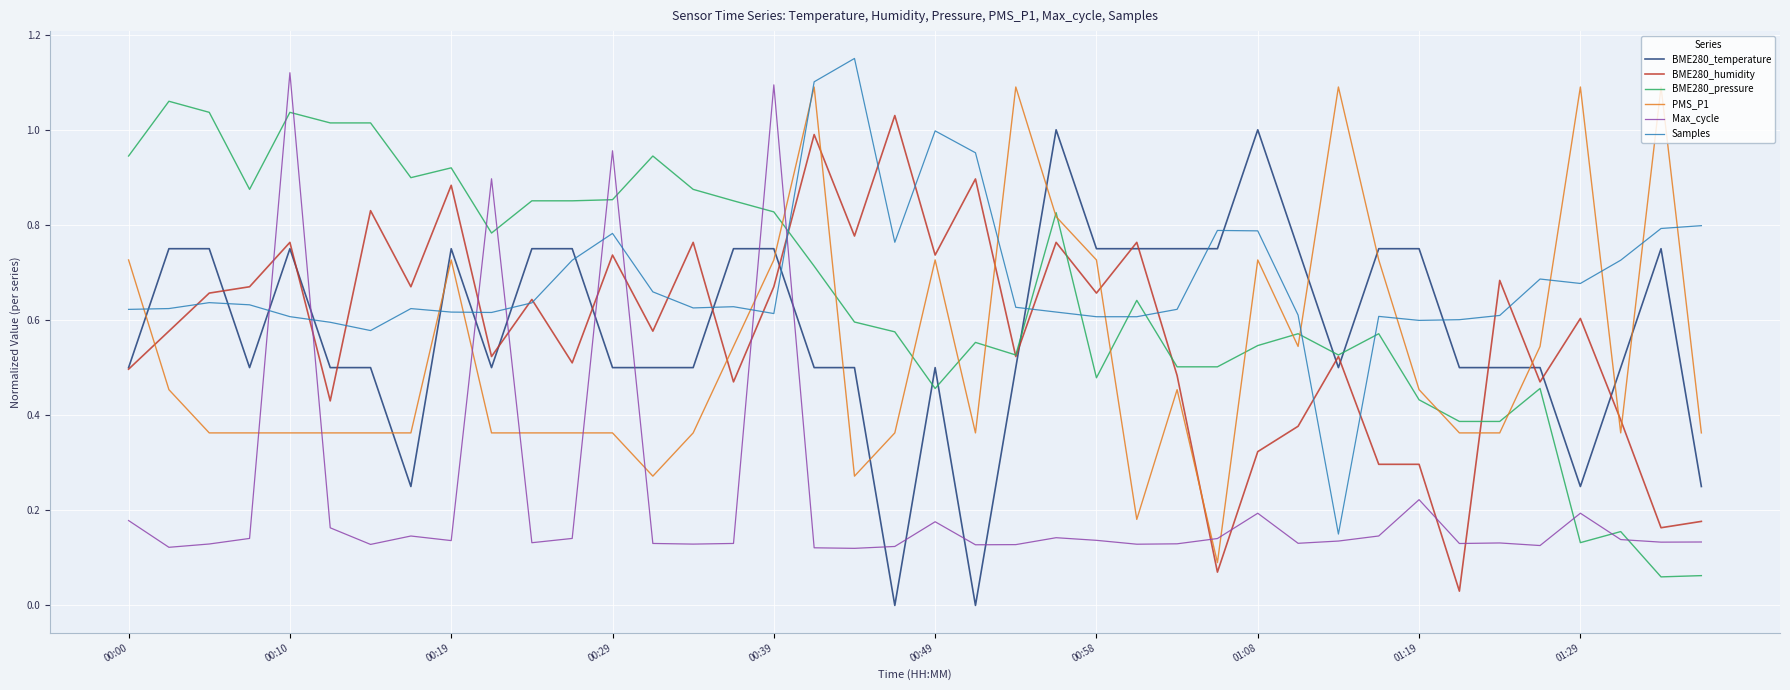

True or false: Samples and BME280_pressure intersect in this chart.

True